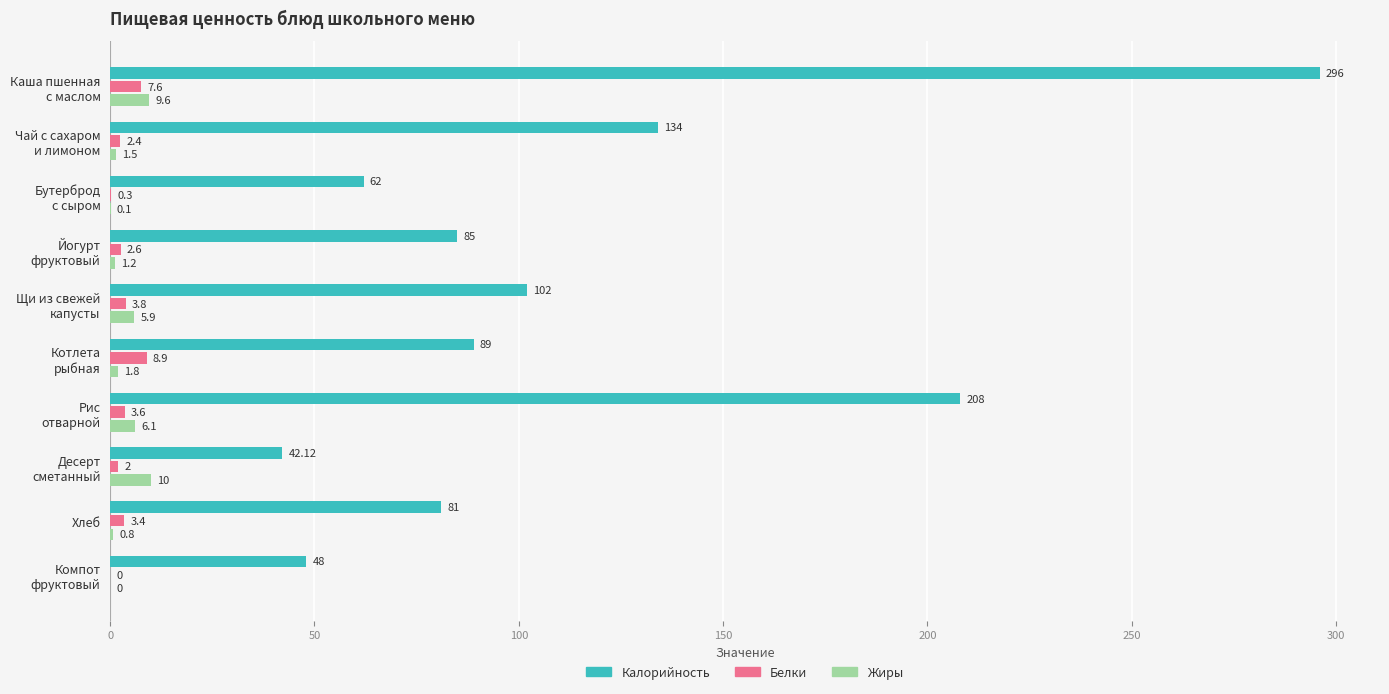

What is the sum of all Жиры values?

37.0